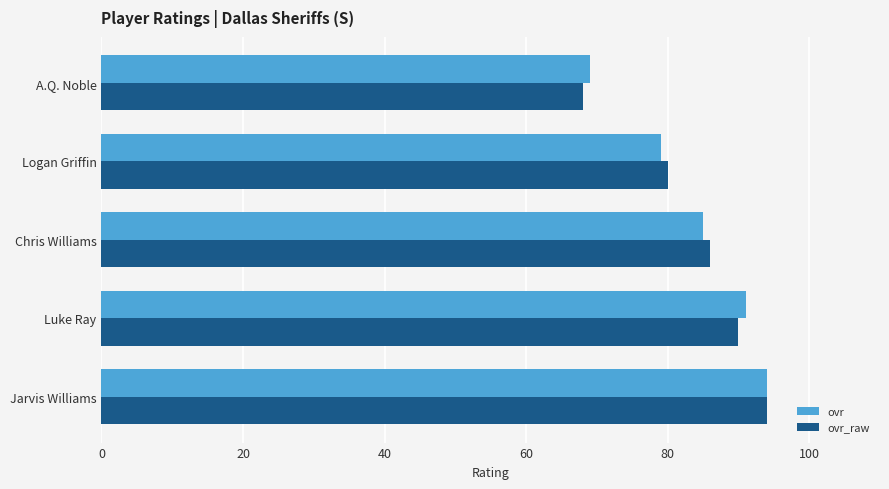

What is the average value of the ovr series?

84